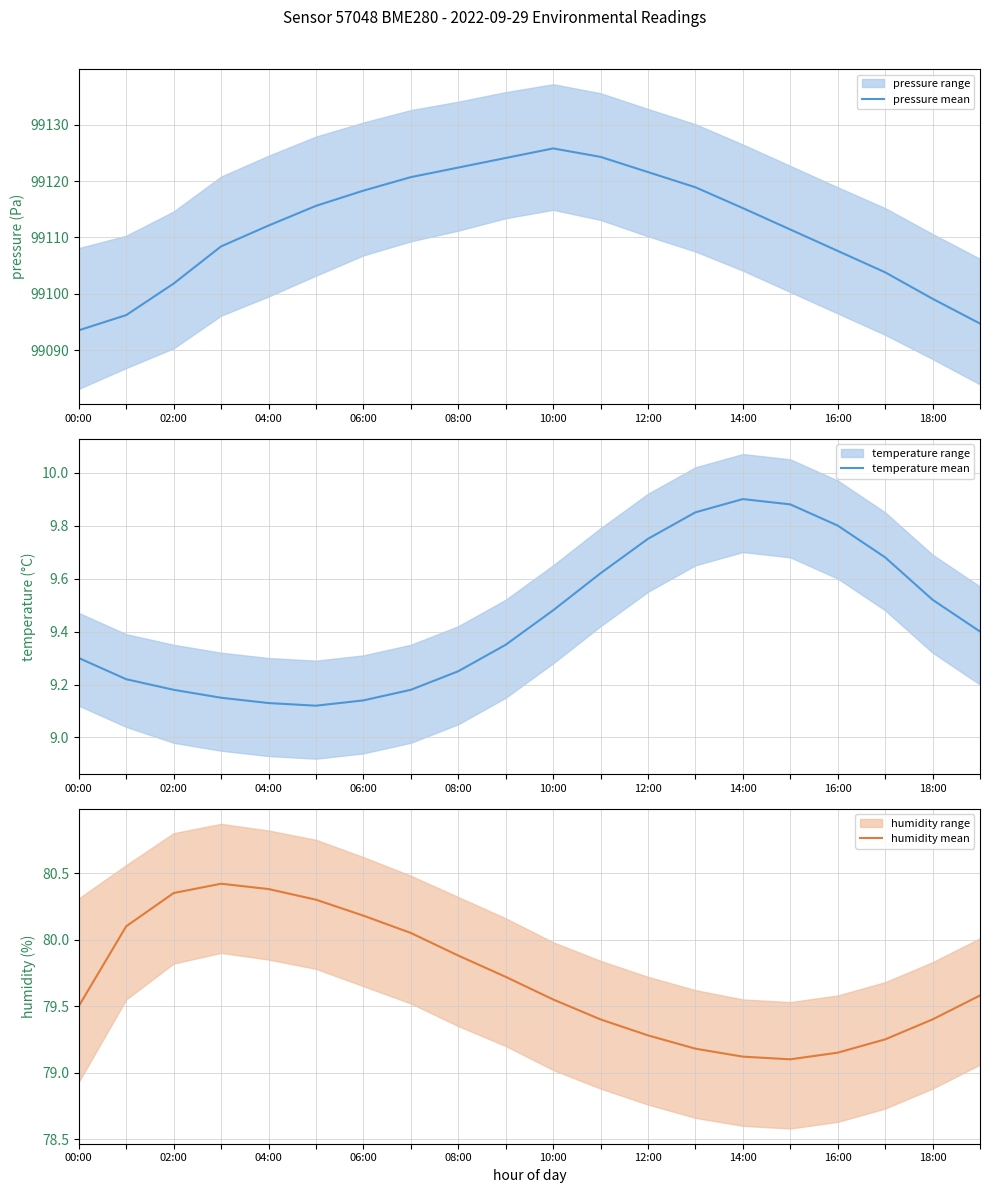

The humidity mean series shows 126.9 at 15. True or false?

False